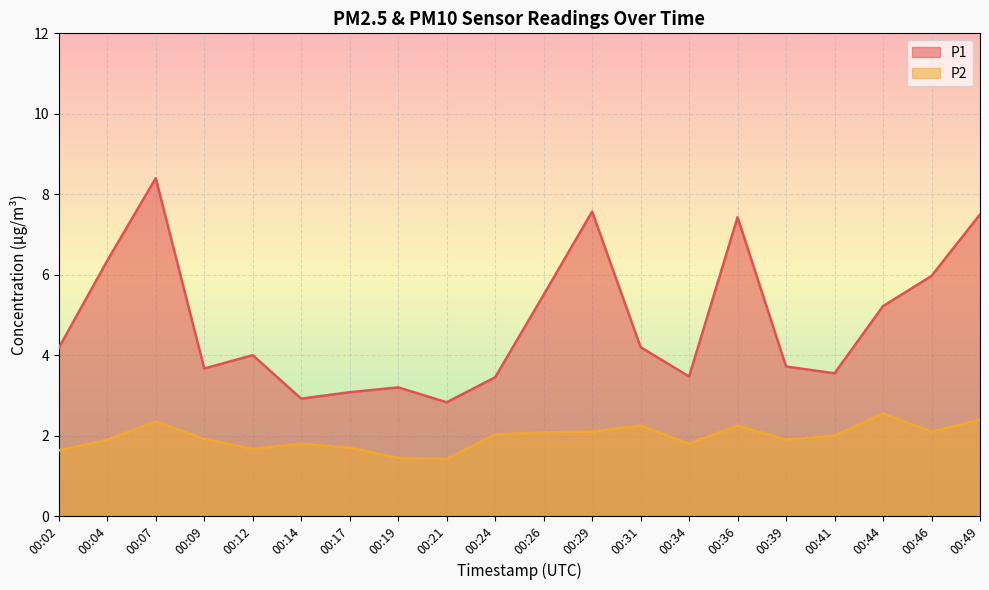

Which has a higher value, 00:09 or 00:21?

00:09